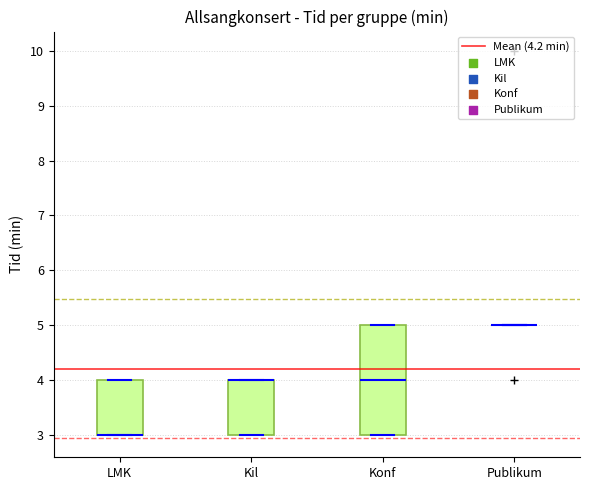

Reading left to right, read every box against the y-axis: the position of its median line, the range the box covers, and the ends of its whiskers. The values are not printed on the chart, so give them approximately, as read against the axis.

LMK: median 3 (drawn on the box's lower edge), box 3 to 4, whiskers 3 to 4
Kil: median 4 (drawn on the box's upper edge), box 3 to 4, whiskers 3 to 4
Konf: median 4, box 3 to 5, whiskers 3 to 5
Publikum: box collapsed to a line at 5, whiskers 5 to 5